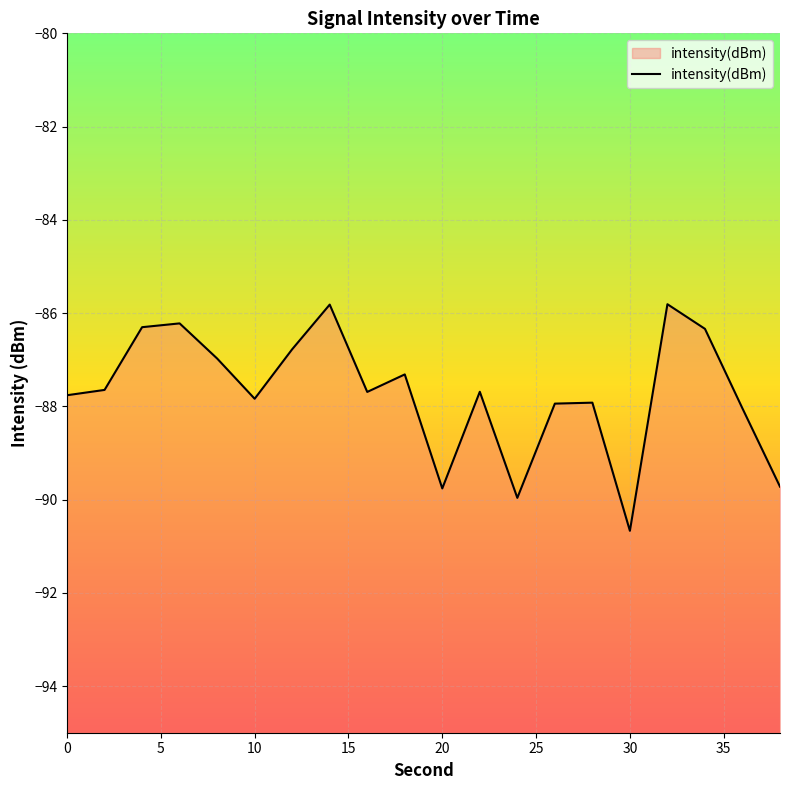

What is the difference between the maximum and minimum values?

4.9